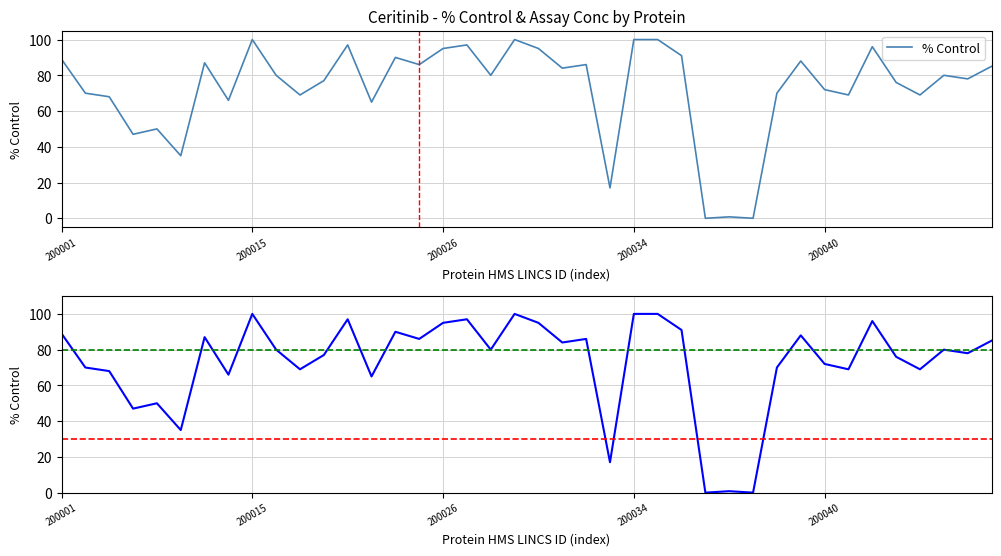

Rank the categories by value from lowest to highest.

200037, 200480, 200479, 200033, 200010, 200007, 200009, 200023, 200013, 200006, 200018, 200044, 200047, 200004, 200038, 200040, 200046, 200020, 201329, 200017, 200028, 201328, 200031, 200048, 200025, 200032, 200012, 200039, 200001, 200024, 200036, 200026, 200030, 200045, 200021, 200027, 200015, 200029, 200034, 200035